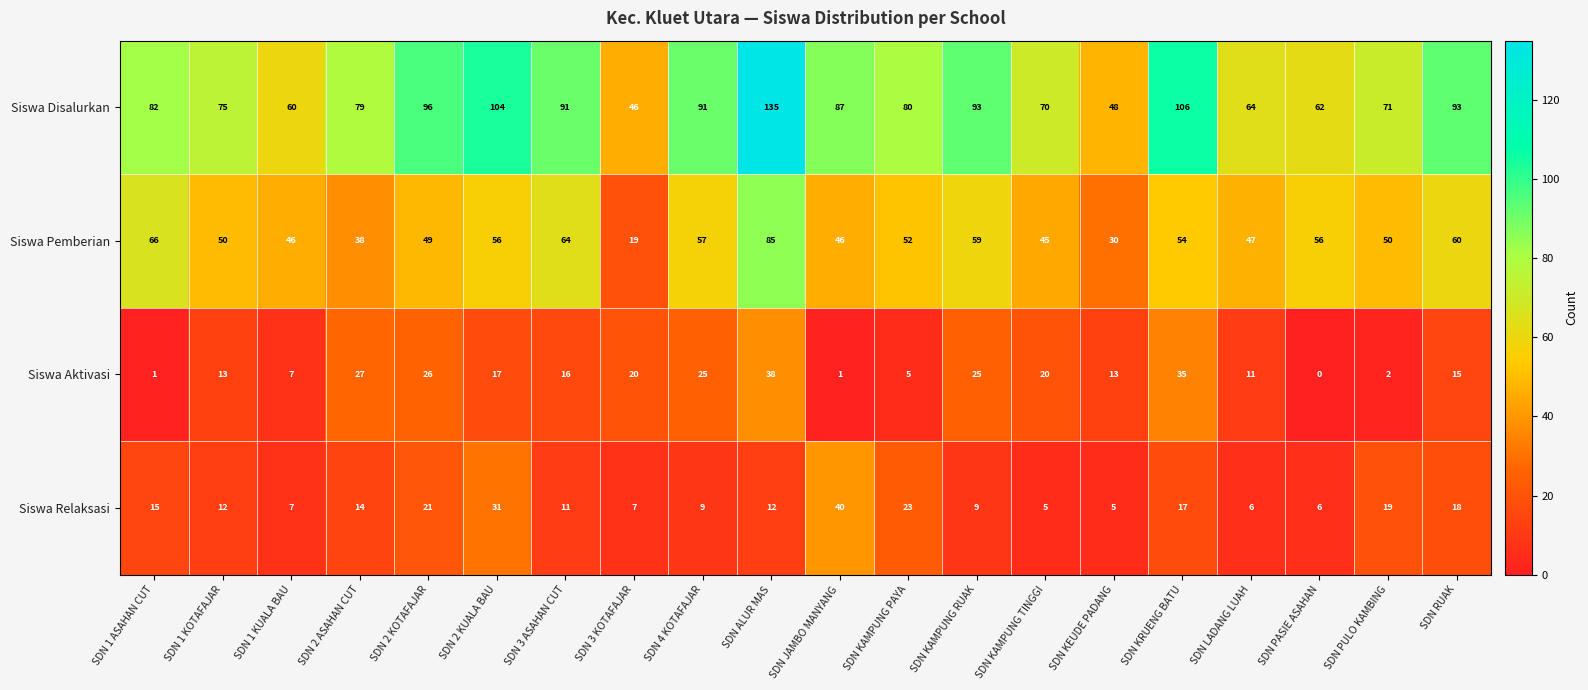

At which category is the sum across all series the highest?

SDN ALUR MAS